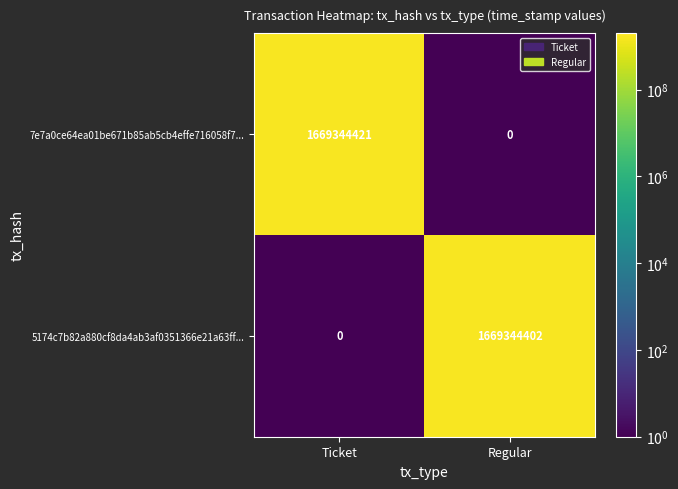

What is the difference between the maximum and minimum values in the 5174c7b82a880cf8da4ab3af0351366e21a63ff... series?

1669344402